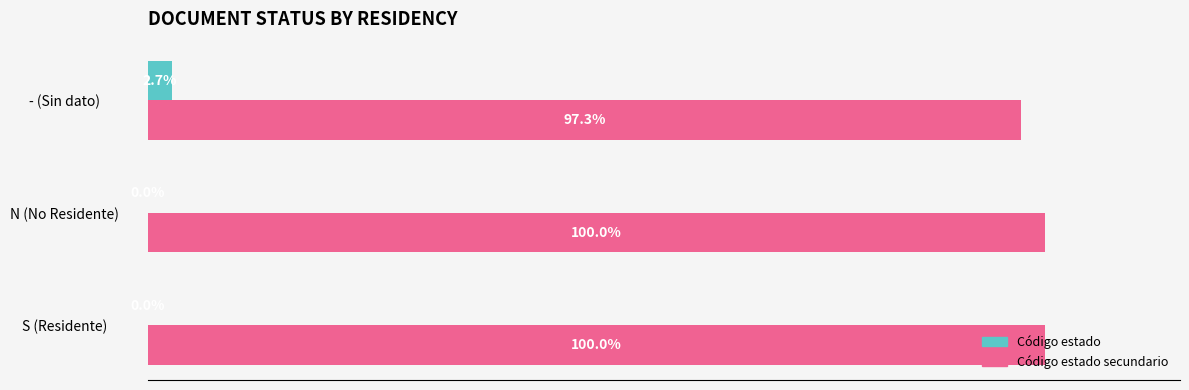

Which series has the largest total across all categories?

Código estado secundario